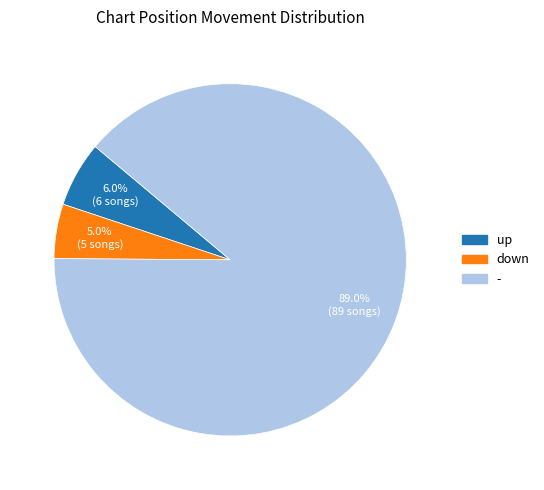

What is the total percentage of - and down?

94.0%